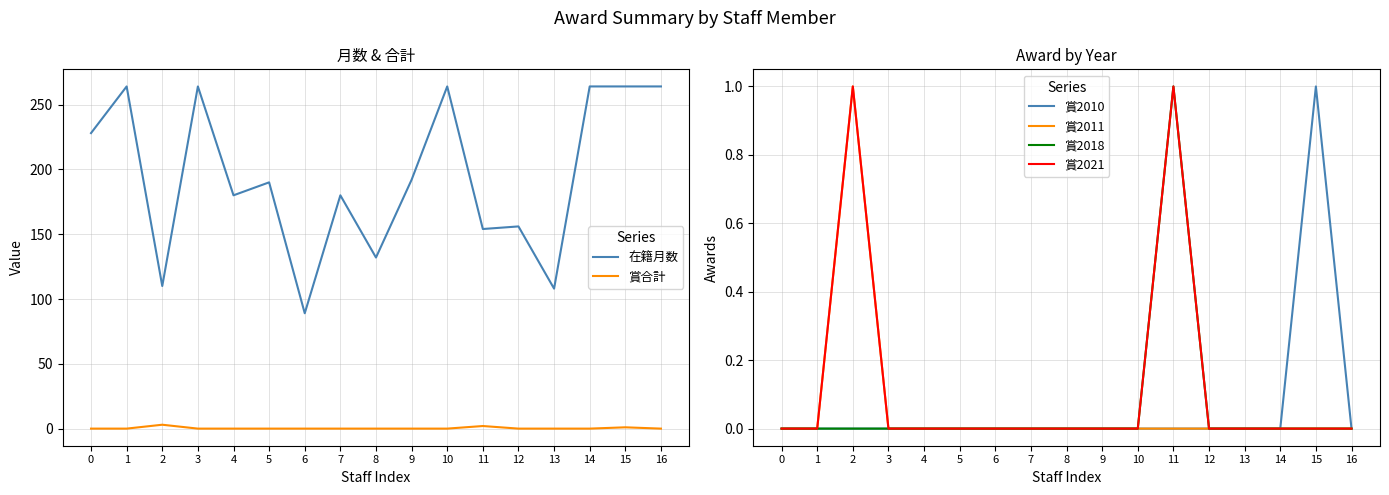

Reading left to right, what are all the values shown in this chart?

在籍月数: 0=228	1=264	2=110	3=264	4=180	5=190	6=89	7=180	8=132	9=192	10=264	11=154	12=156	13=108	14=264	15=264	16=264
賞合計: 0=0	1=0	2=3	3=0	4=0	5=0	6=0	7=0	8=0	9=0	10=0	11=2	12=0	13=0	14=0	15=1	16=0
賞2010: 0=0	1=0	2=0	3=0	4=0	5=0	6=0	7=0	8=0	9=0	10=0	11=0	12=0	13=0	14=0	15=1	16=0
賞2011: 0=0	1=0	2=1	3=0	4=0	5=0	6=0	7=0	8=0	9=0	10=0	11=0	12=0	13=0	14=0	15=0	16=0
賞2018: 0=0	1=0	2=0	3=0	4=0	5=0	6=0	7=0	8=0	9=0	10=0	11=1	12=0	13=0	14=0	15=0	16=0
賞2021: 0=0	1=0	2=1	3=0	4=0	5=0	6=0	7=0	8=0	9=0	10=0	11=1	12=0	13=0	14=0	15=0	16=0